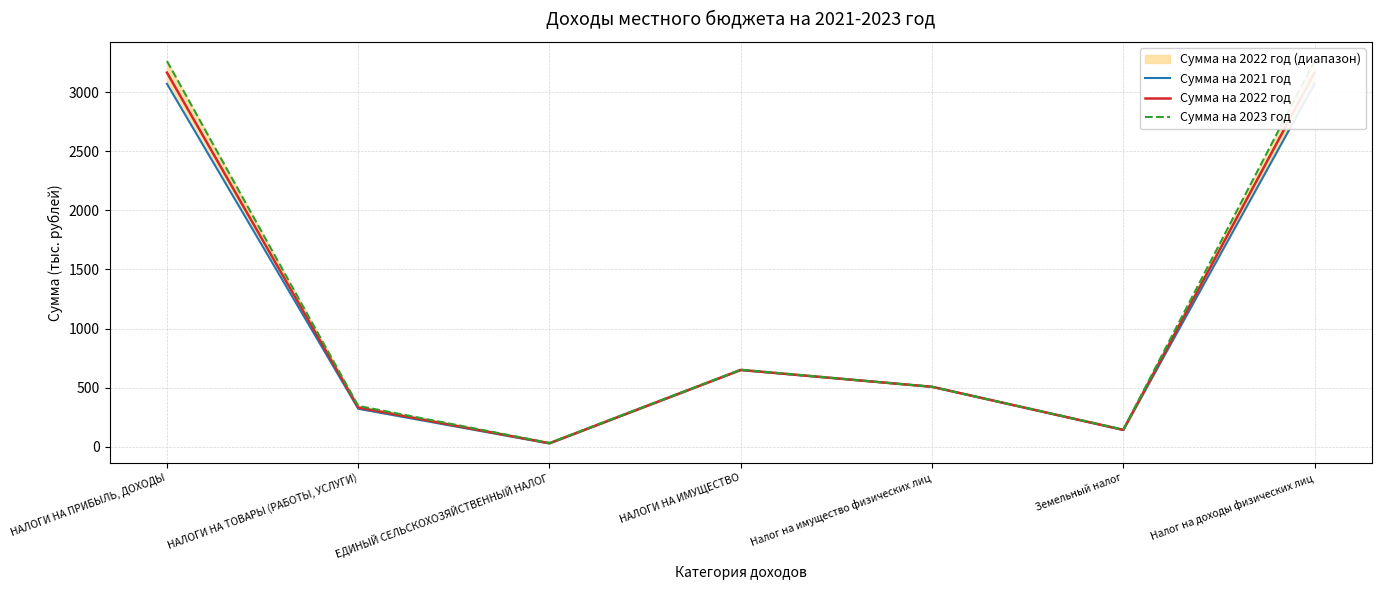

True or false: Сумма на 2023 год has more than 2 points higher than both neighbors.

False